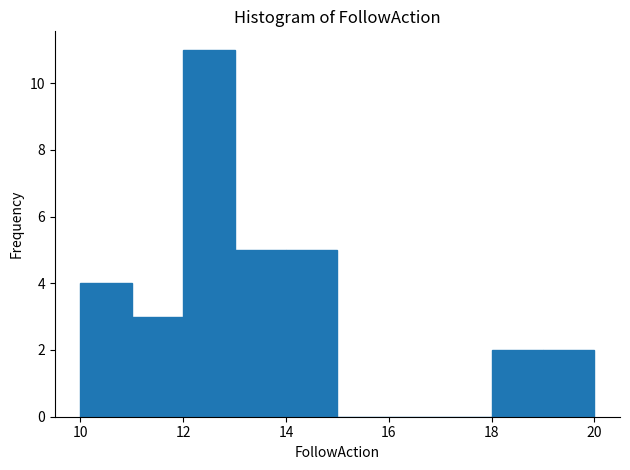

How tall is the bar that spans 10 to 11 on the x-axis? The values are not printed on the chart, so give them approximately, as read against the axis.

4